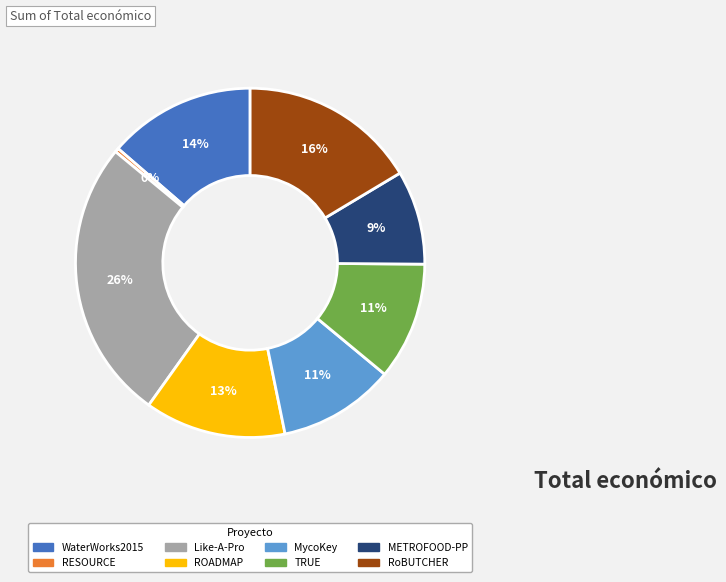

To the nearest percent, what is the difference between the METROFOOD-PP and ROADMAP slice percentages?

4%